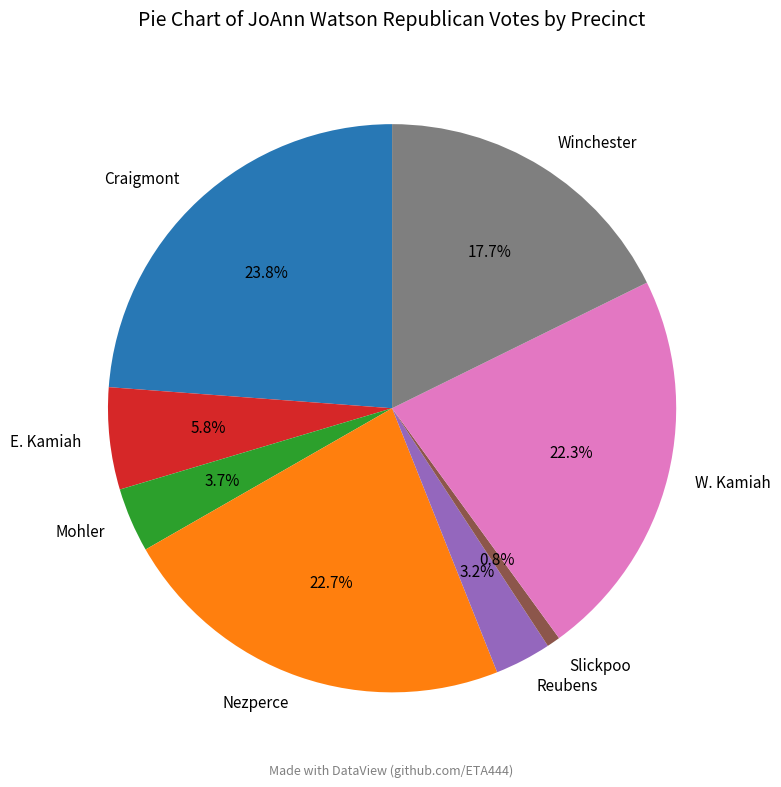

How many segments does this pie chart have?

8